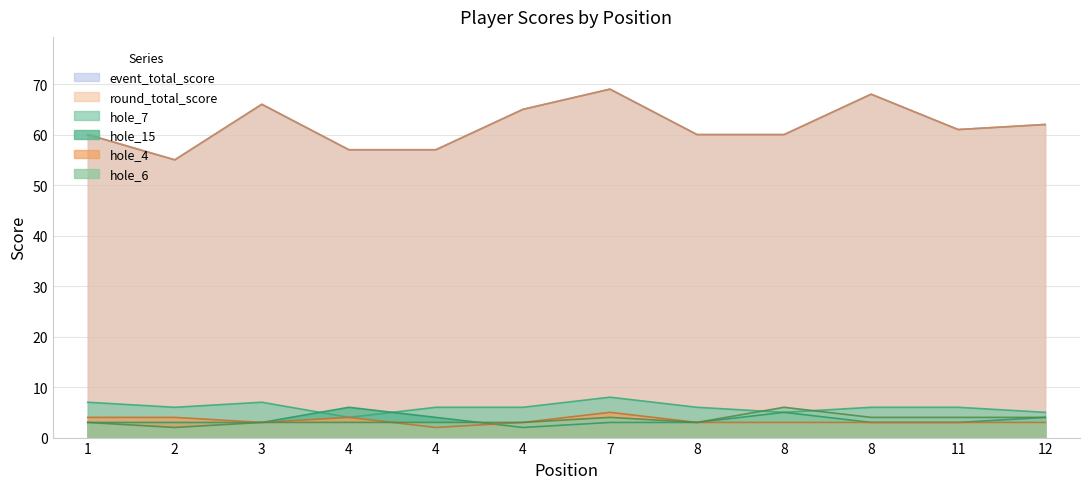

Where does the hole_15 series first go above 3?

4